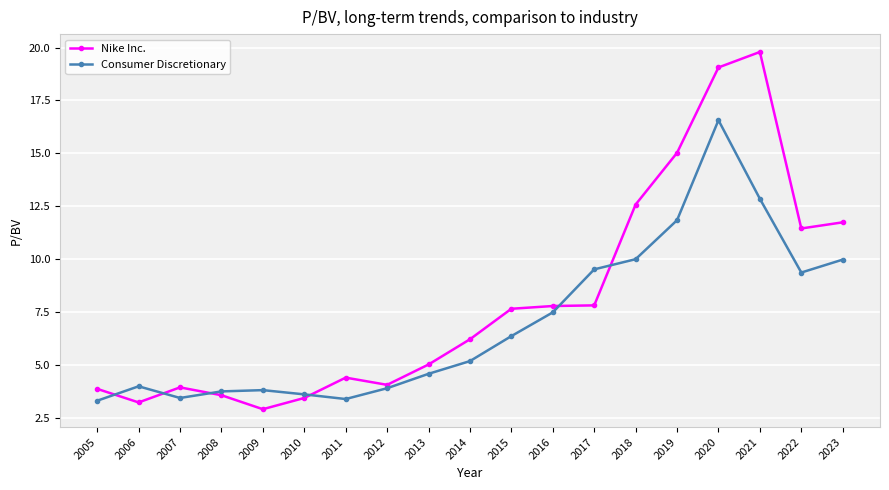

How many times do Nike Inc. and Consumer Discretionary cross each other?

6